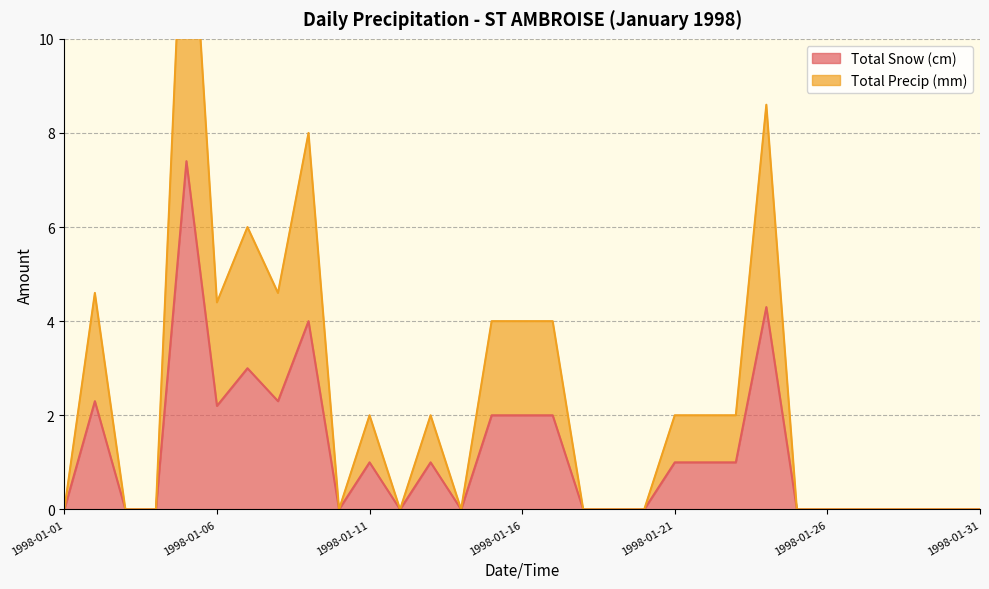

How many values in the Total Precip (mm) series exceed 0?

15